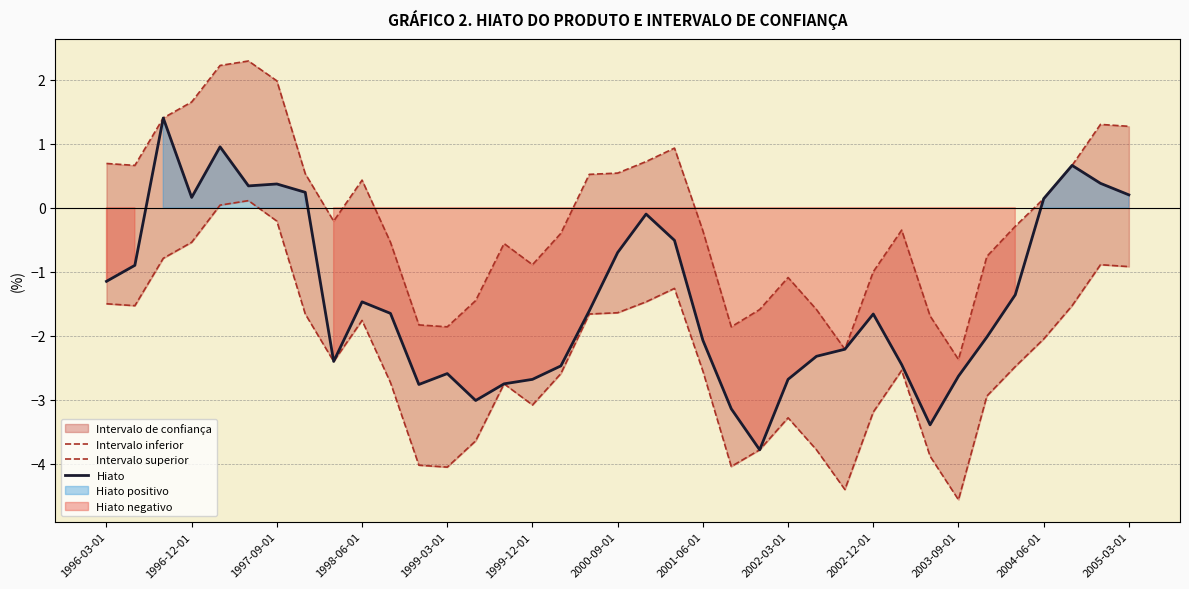

Rank the series at 19 from highest to lowest value.

Intervalo superior, Hiato, Intervalo inferior